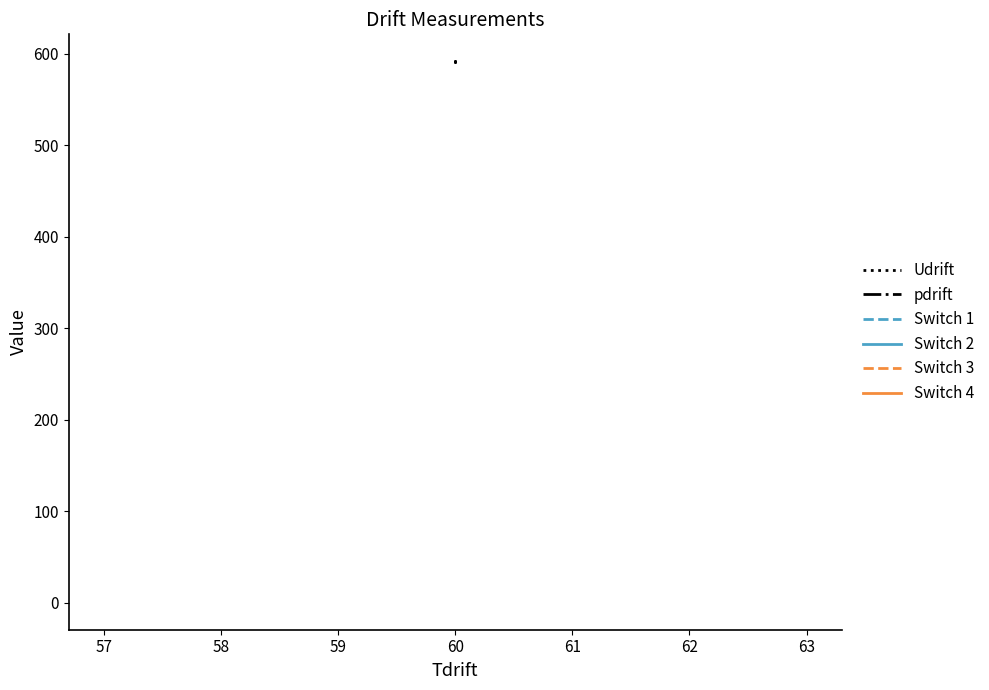

What is the total value across all series at 60?

593.6